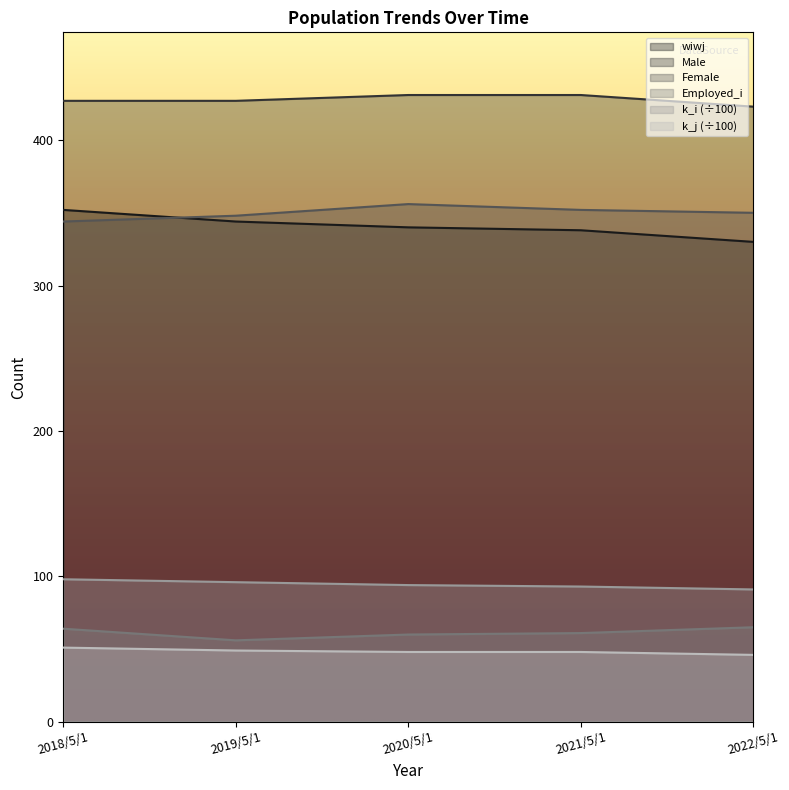

How many k_j values are between 48 and 49?

3